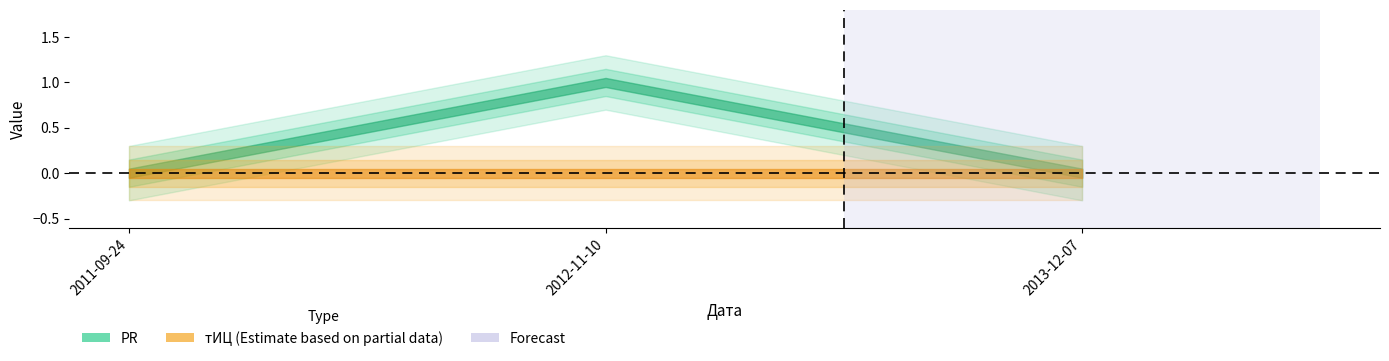

Which category has the lowest value in the PR series?

2011-09-24